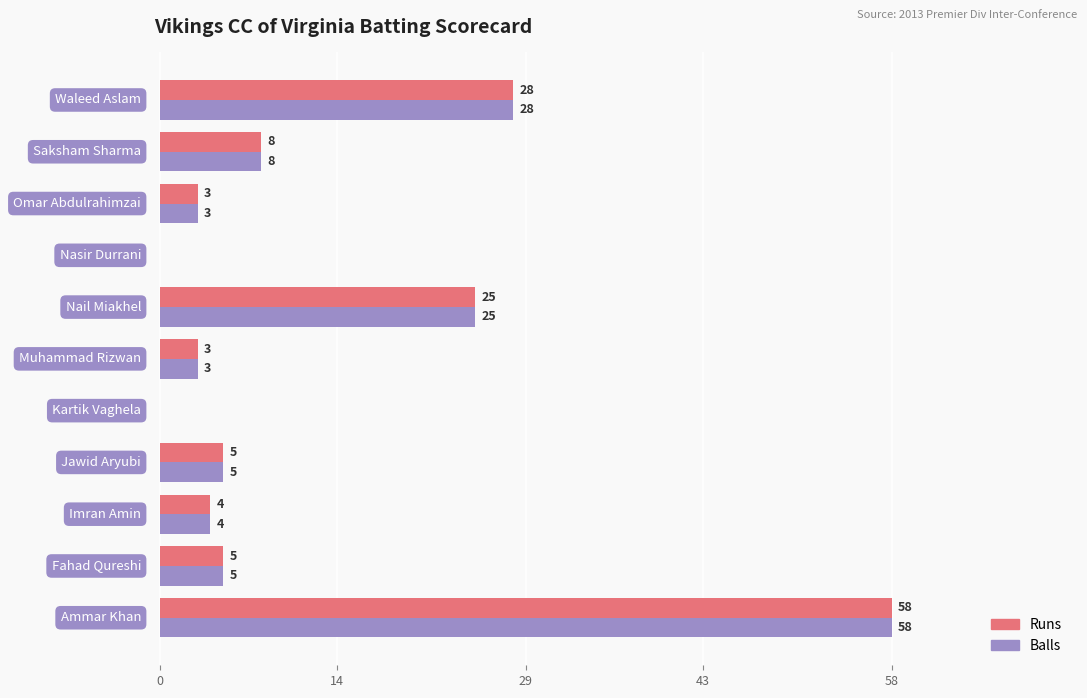

How many series are shown in this chart?

2